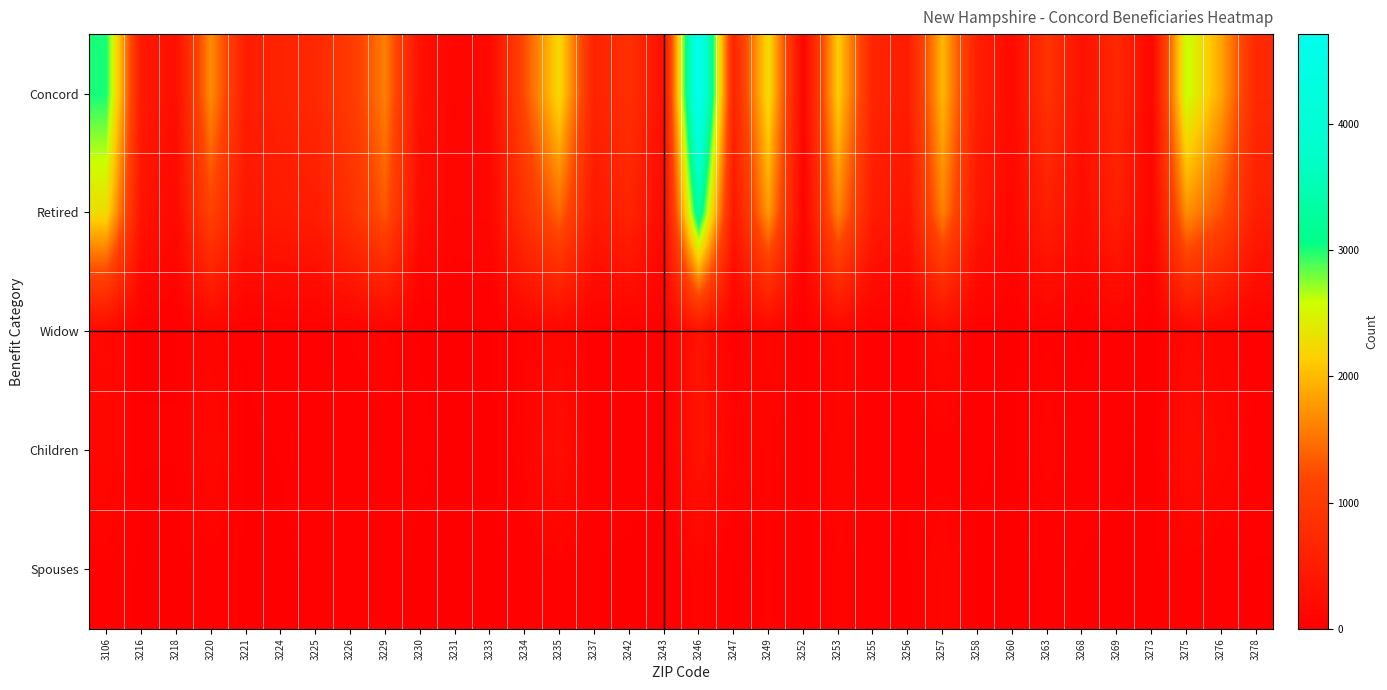

At which category does the chart reach its peak across all series?

3246